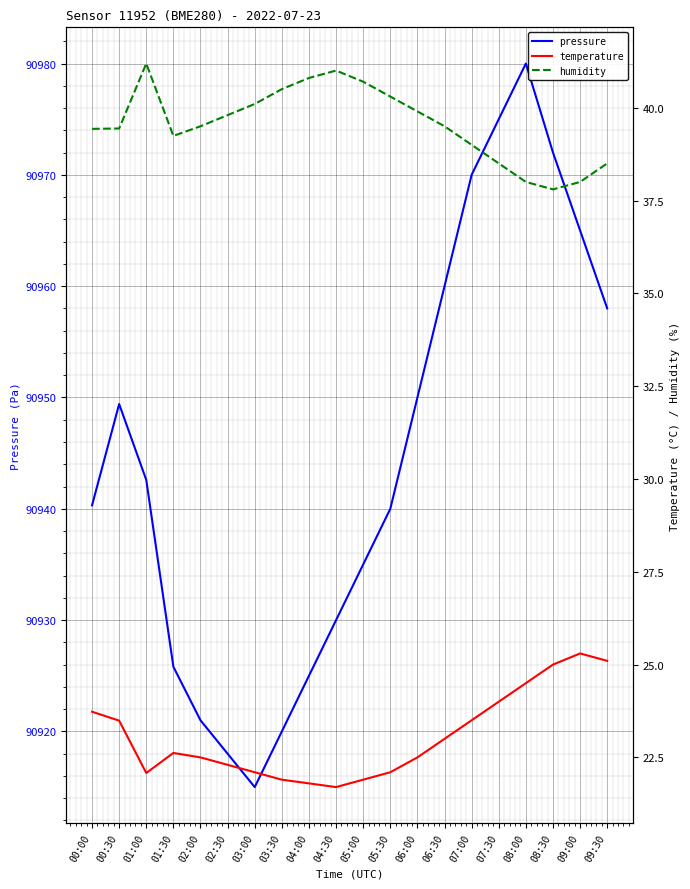

What position from the right is 06:00?

8